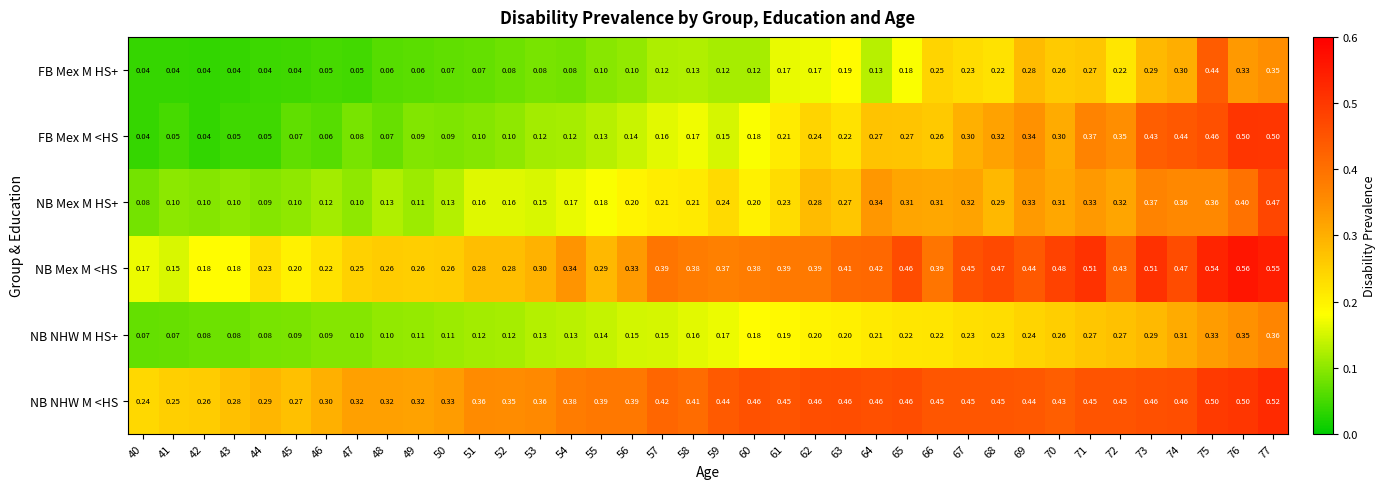

Is the value of NB Mex M <HS at 58 greater than the value of NB NHW M HS+ at 44?

Yes